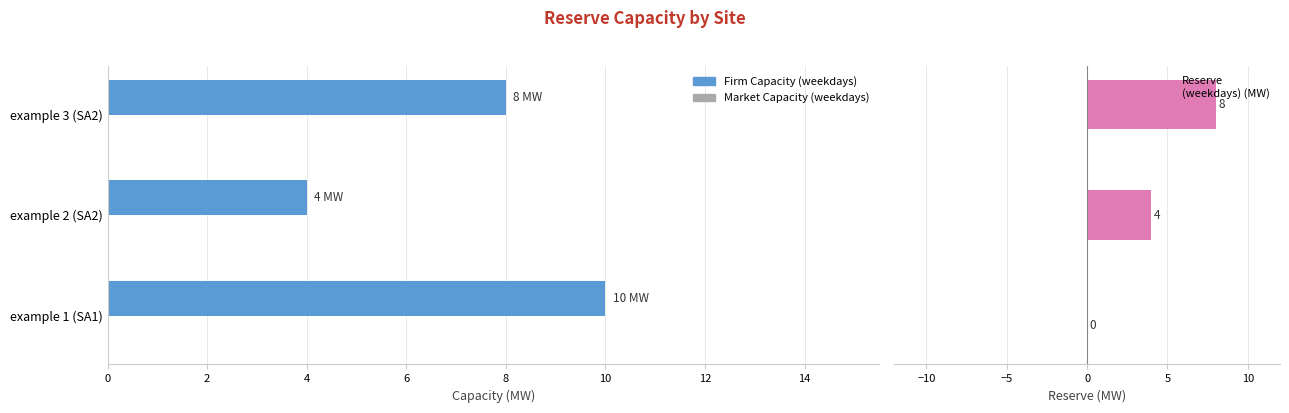

At how many categories does at least one series exceed 6?

2